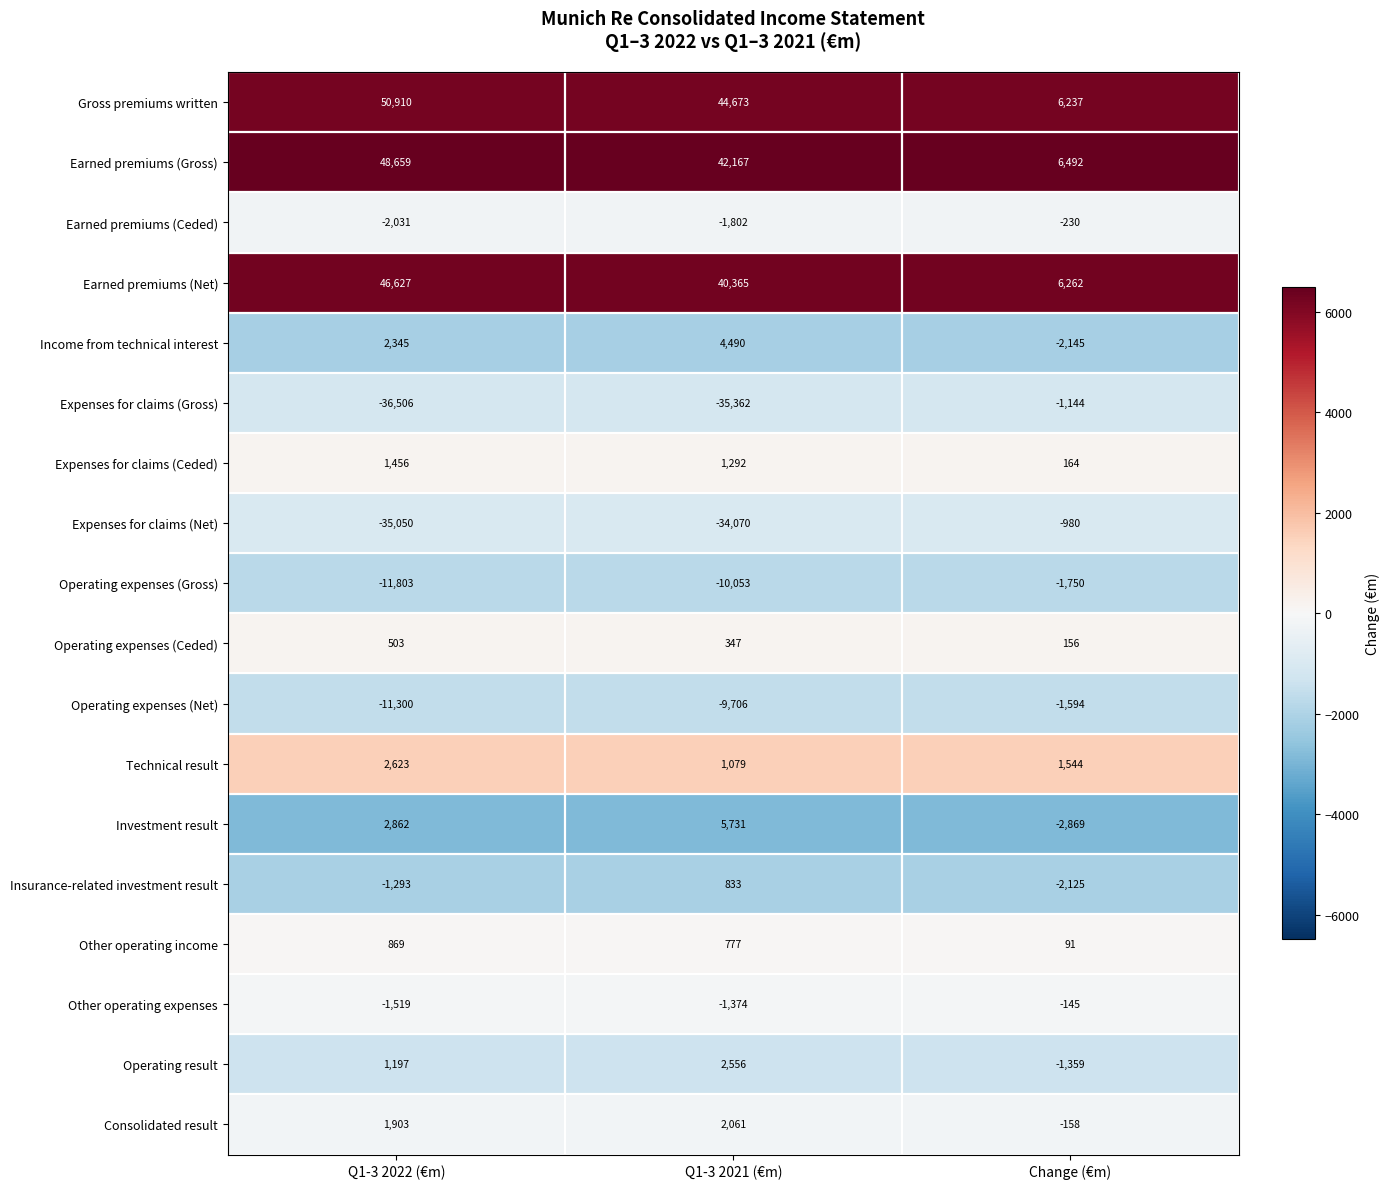

Rank the series by their maximum value, from lowest to highest.

Operating expenses (Gross), Operating expenses (Net), Expenses for claims (Gross), Expenses for claims (Net), Earned premiums (Ceded), Other operating expenses, Operating expenses (Ceded), Insurance-related investment result, Other operating income, Expenses for claims (Ceded), Consolidated result, Operating result, Technical result, Income from technical interest, Investment result, Earned premiums (Net), Earned premiums (Gross), Gross premiums written